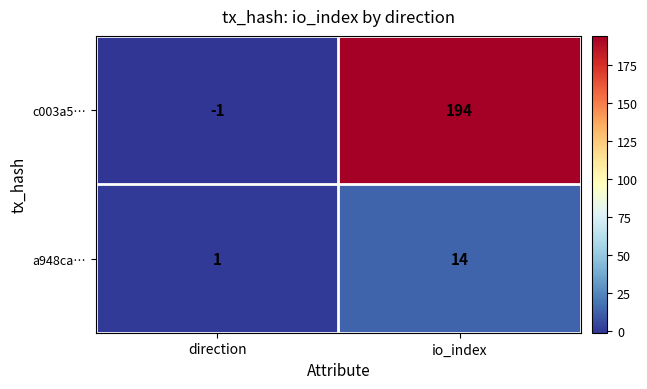

What is the difference between the maximum and minimum values in the a948ca… series?

13